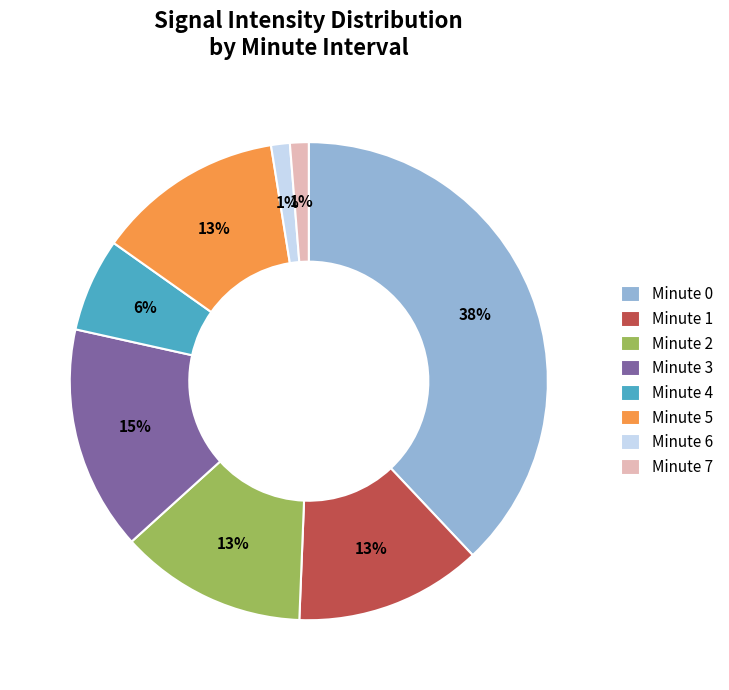

Is it true that Minute 4 is 6% of the pie?

True